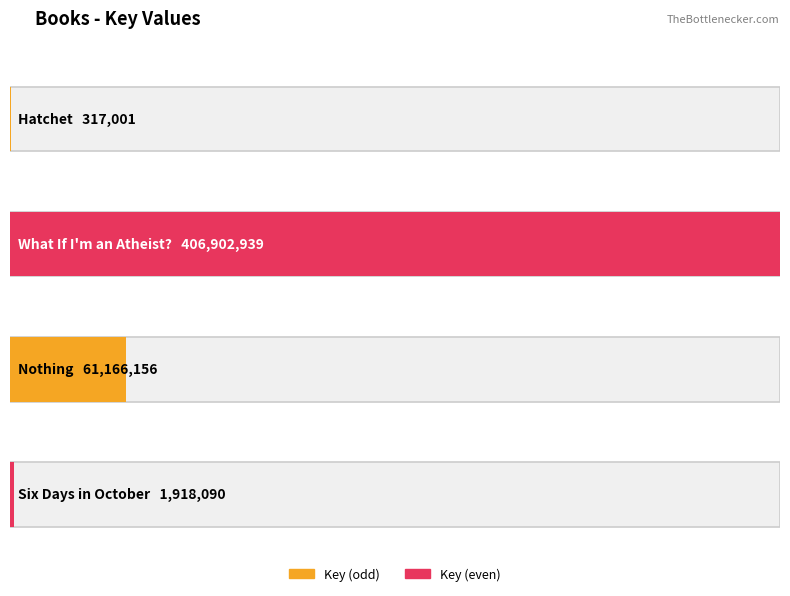

How many data points are above 61166156?

1